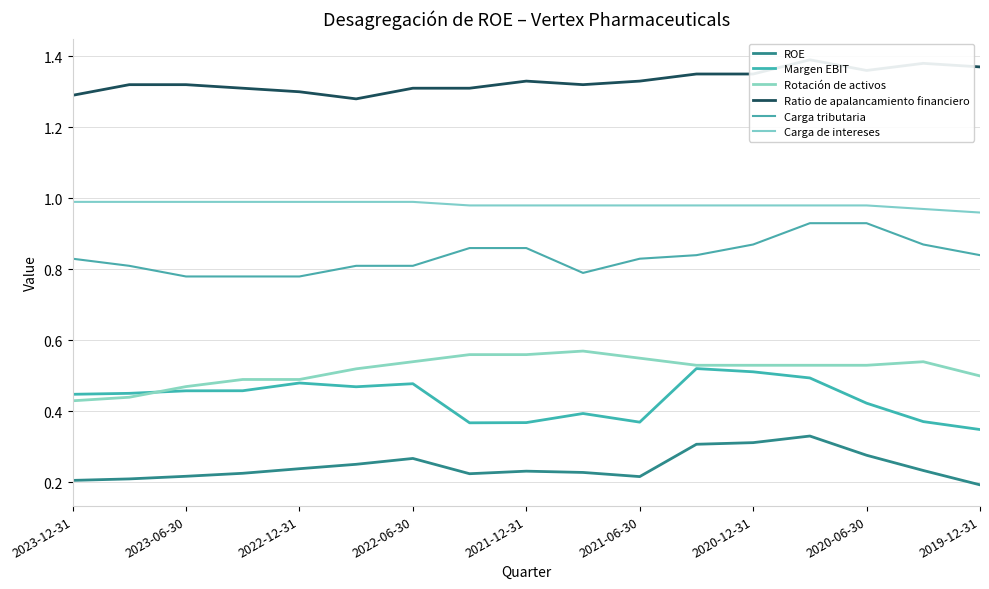

True or false: Margen EBIT and Carga de intereses intersect in this chart.

False